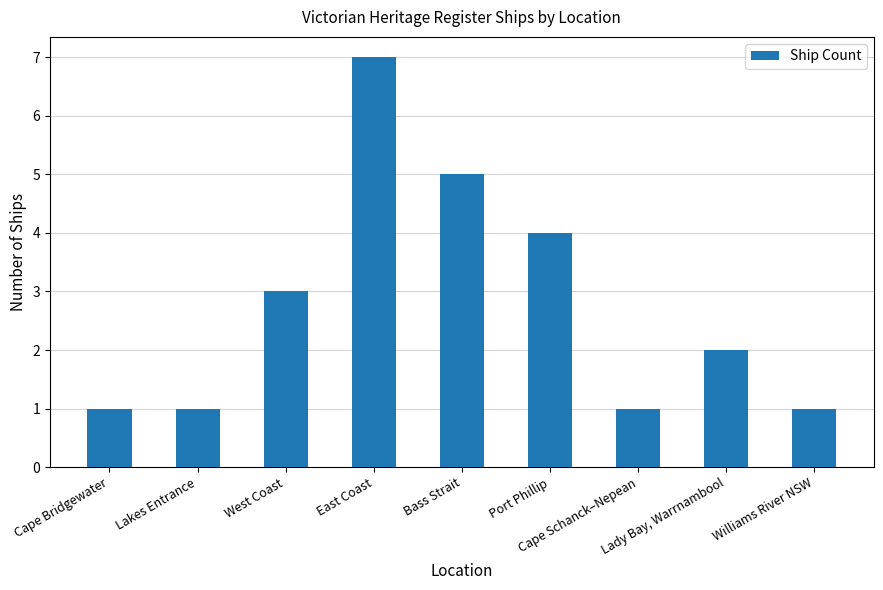

Reading left to right, what are all the values shown in this chart?

Cape Bridgewater=1	Lakes Entrance=1	West Coast=3	East Coast=7	Bass Strait=5	Port Phillip=4	Cape Schanck–Nepean=1	Lady Bay, Warrnambool=2	Williams River NSW=1